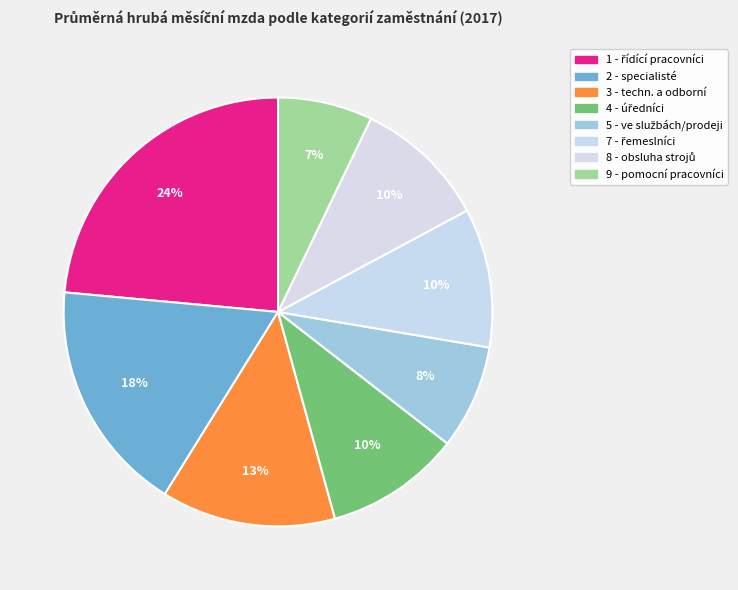

Does any single category account for the majority?

No